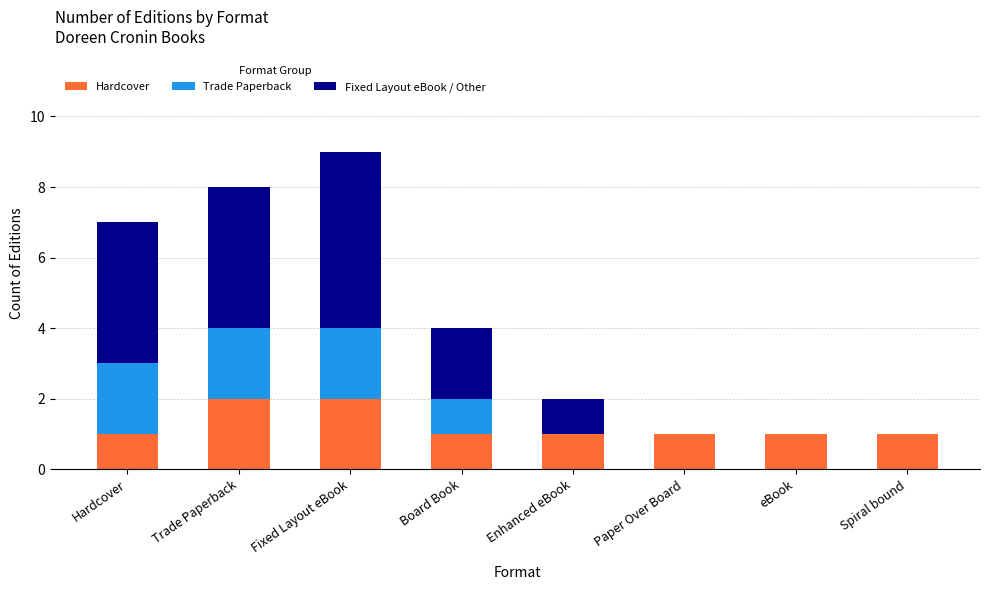

Does the chart contain stacked bars?

Yes